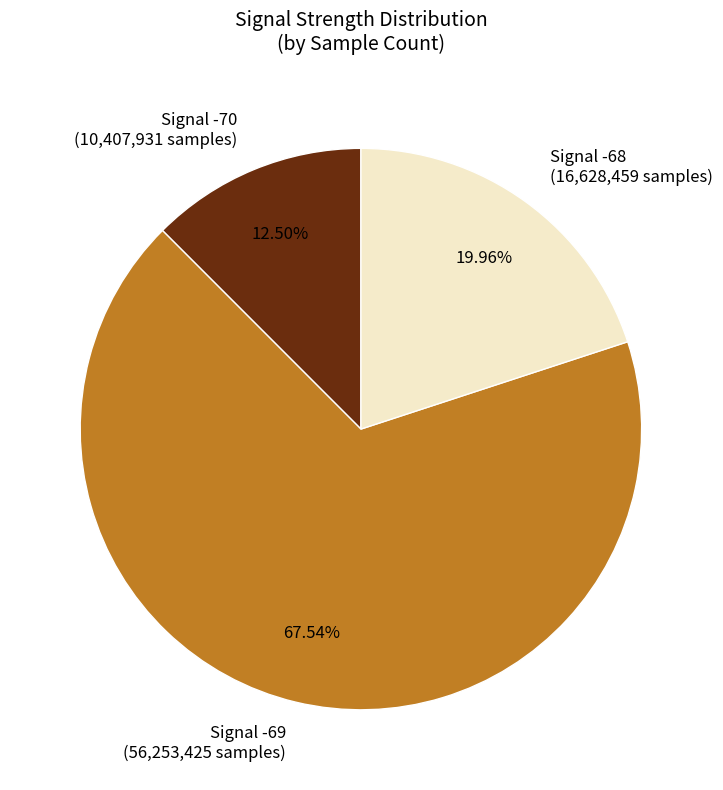

Approximately how many times larger is the value at Signal -68 (16,628,459 samples) compared to Signal -69 (56,253,425 samples)?

0.3